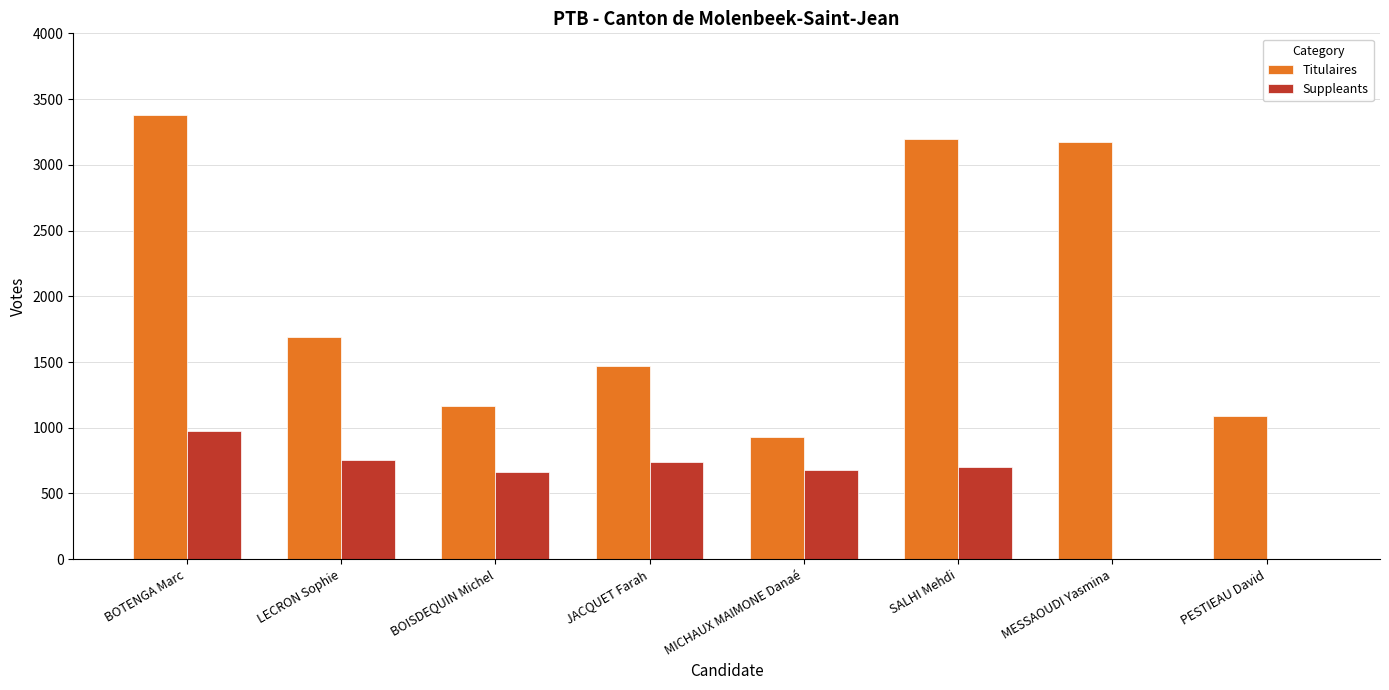

What is the sum of the Suppleants values at SALHI Mehdi and BOISDEQUIN Michel?

1362